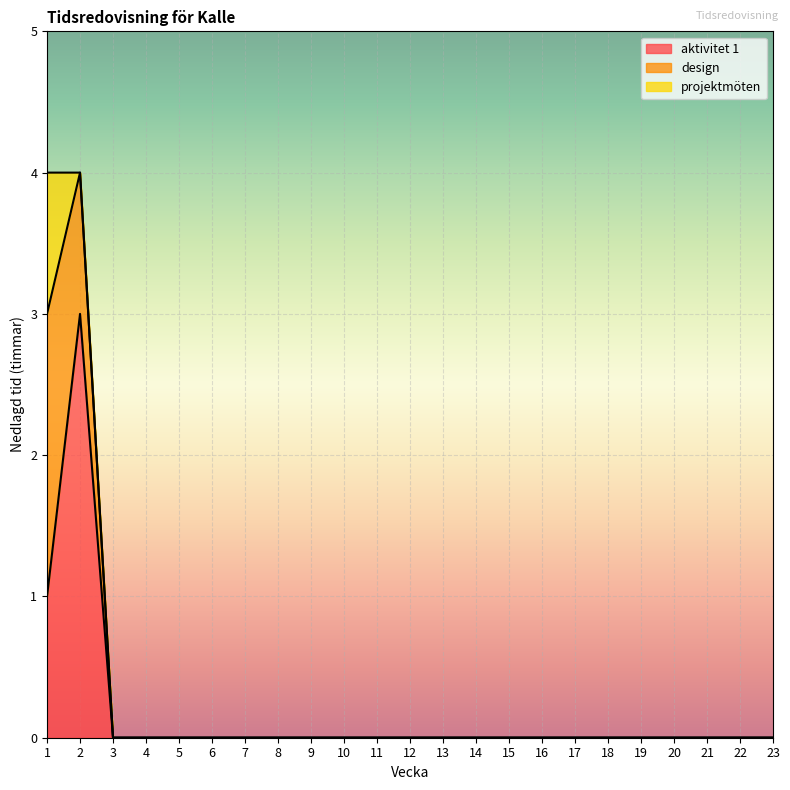

True or false: projektmöten and aktivitet 1 intersect in this chart.

False